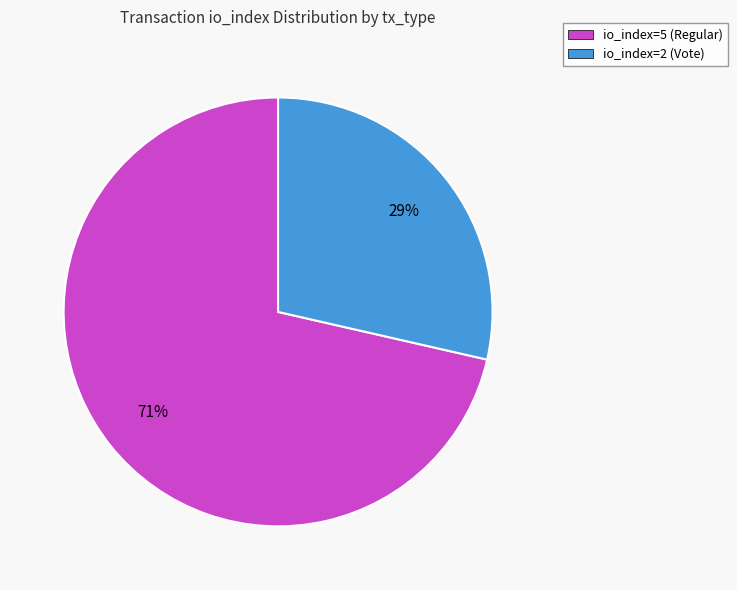

To the nearest percent, what is the average slice percentage?

50%